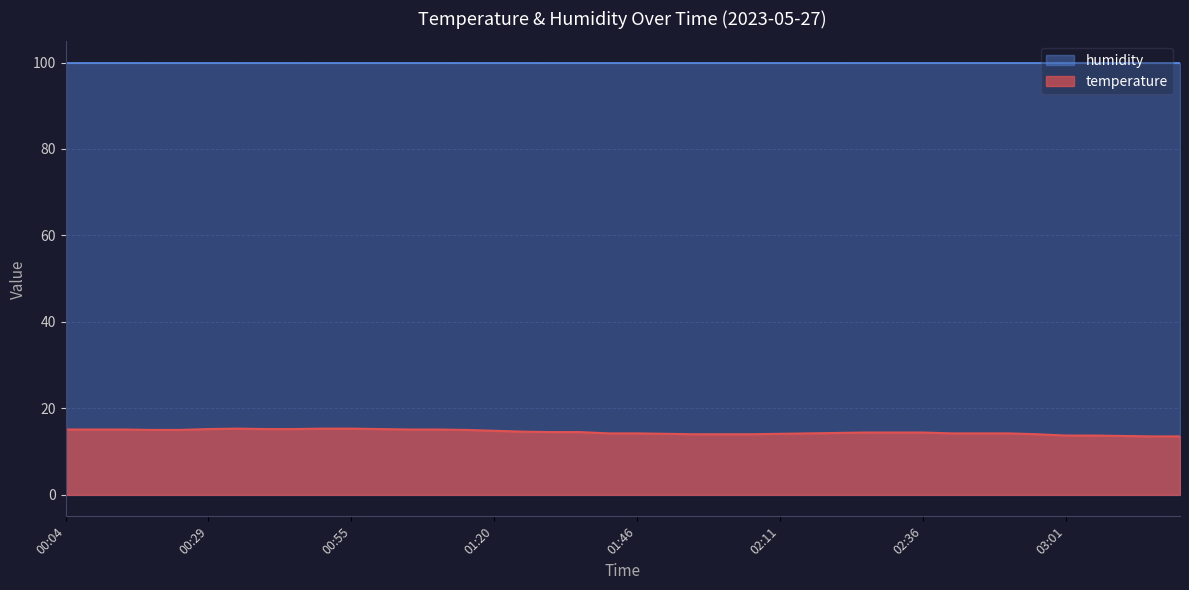

What is the difference between the values at 01:20 and 02:46?

0.6